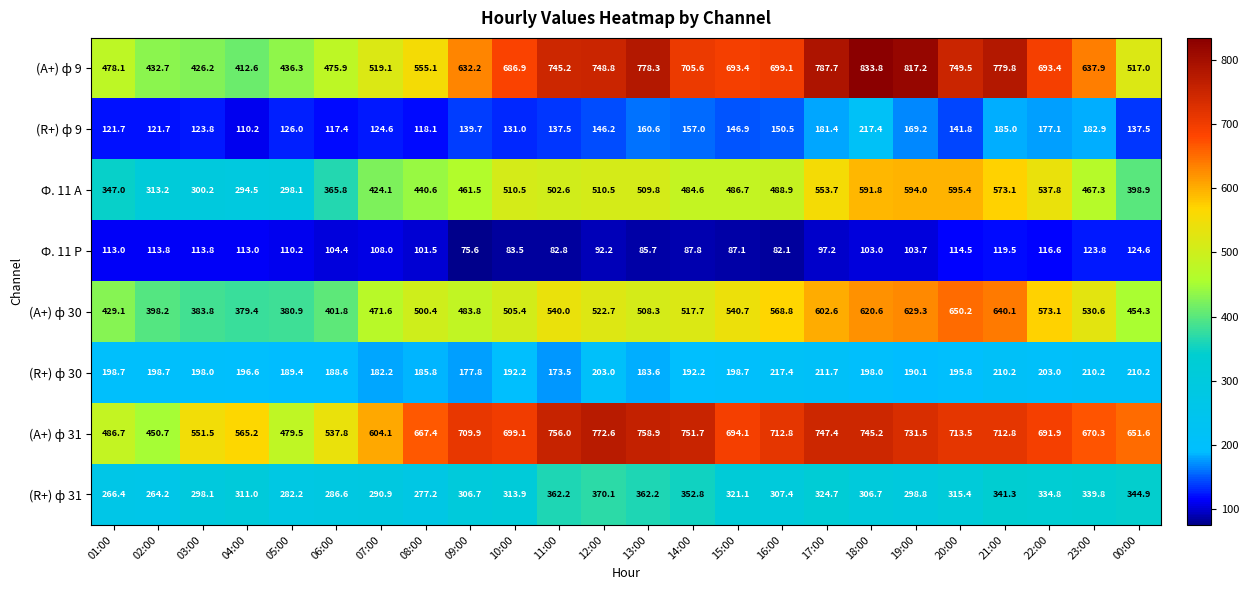

Which series changed the most between 11:00 and 22:00?

(А+) ф 31